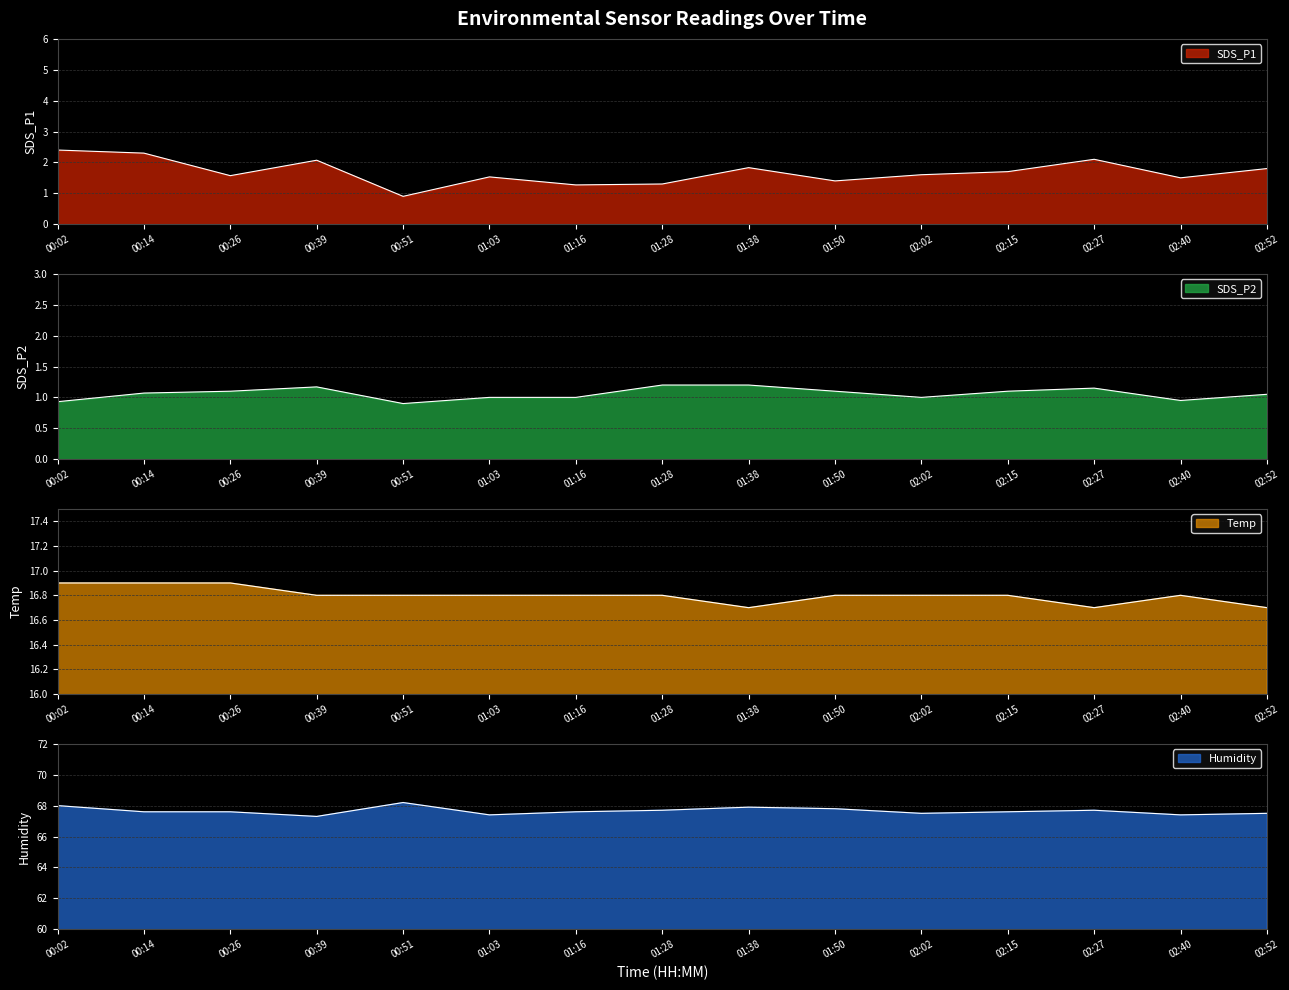

What are all the series names shown in the legend?

SDS_P1, SDS_P2, Temp, Humidity